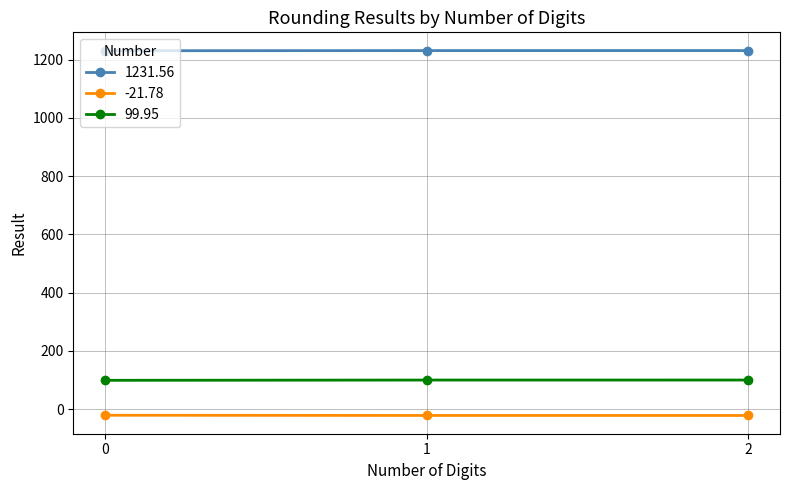

What is the sum of all 1231.56 values?

3694.1